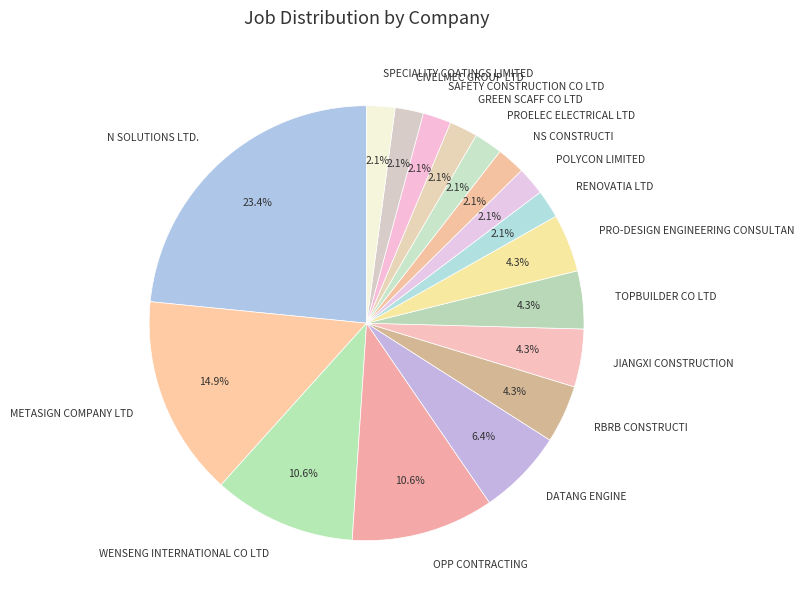

Which category has the biggest portion of the pie?

N SOLUTIONS LTD.